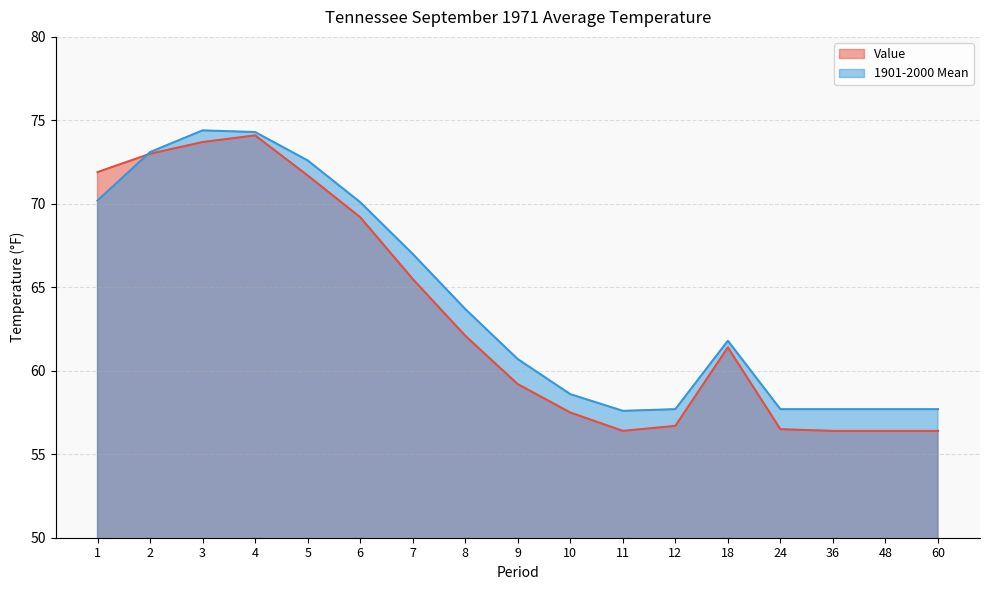

What is the total value across all series at 5?

144.3